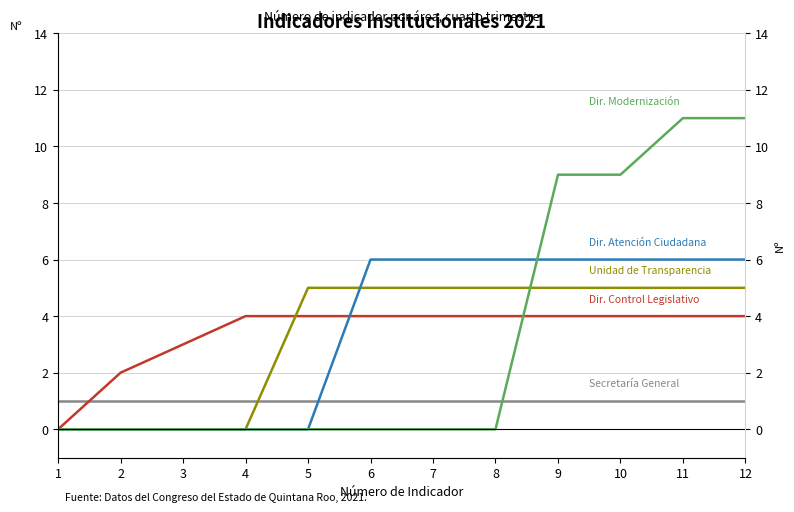

Count the number of categories in the chart.

12